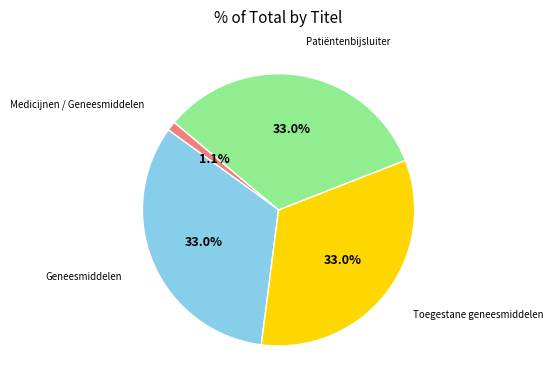

Does any single category account for the majority?

No